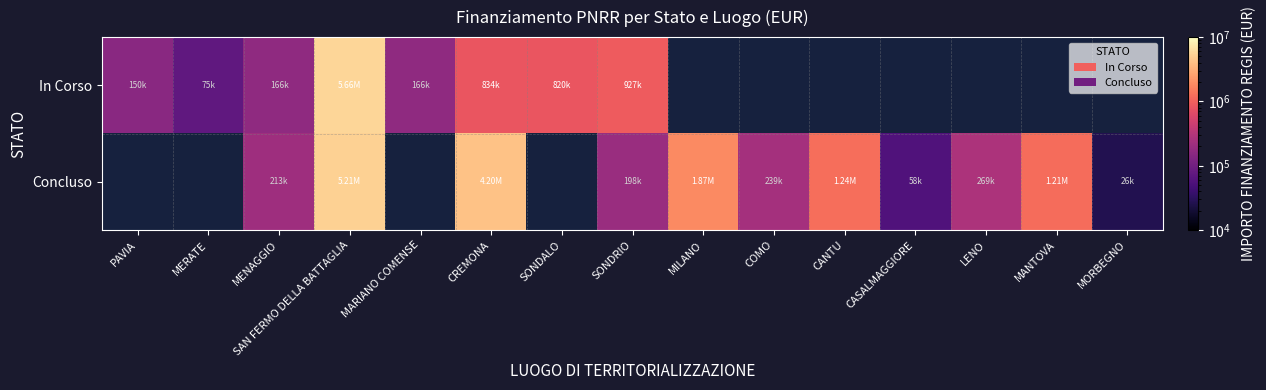

At which label does In Corso first exceed 5662257?

SAN FERMO DELLA BATTAGLIA